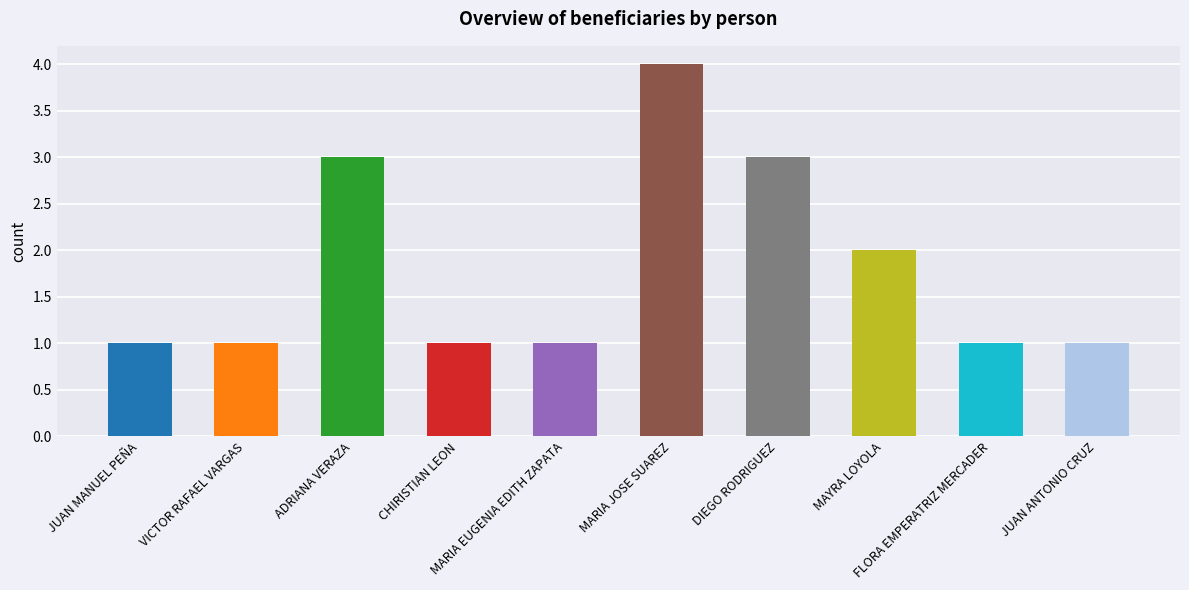

What is the smallest value displayed?

1